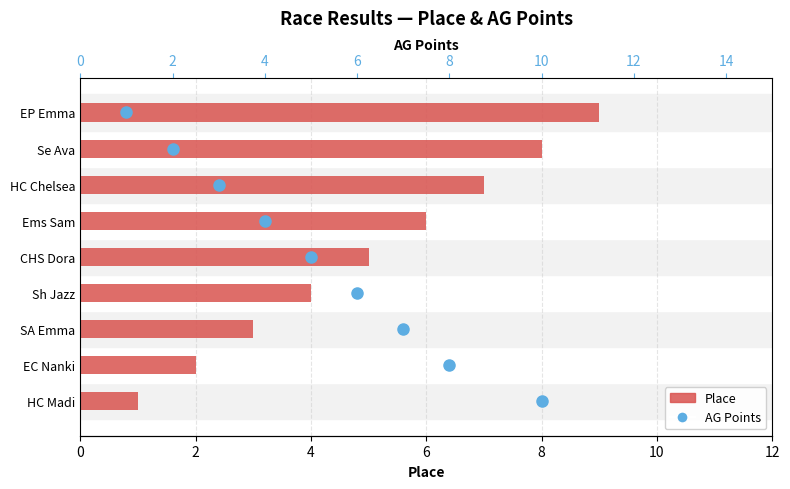

List the series in order of their overall mean, highest first.

Place, AG Points